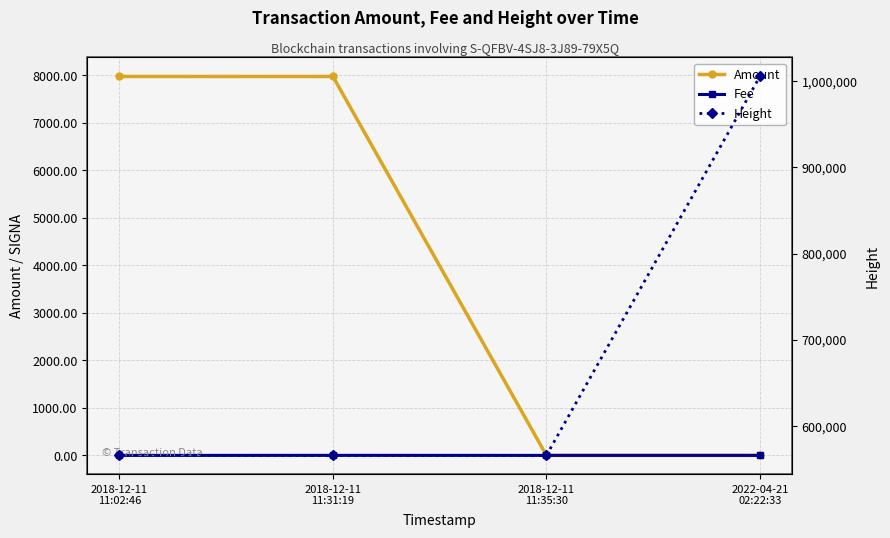

Reading left to right, what are all the values shown in this chart?

Amount: 7980.0	7979.0	0.0	0.0
Fee: 0.1	1.0	0.2	0.1
Height: 565595.0	565599.0	565600.0	1005561.0